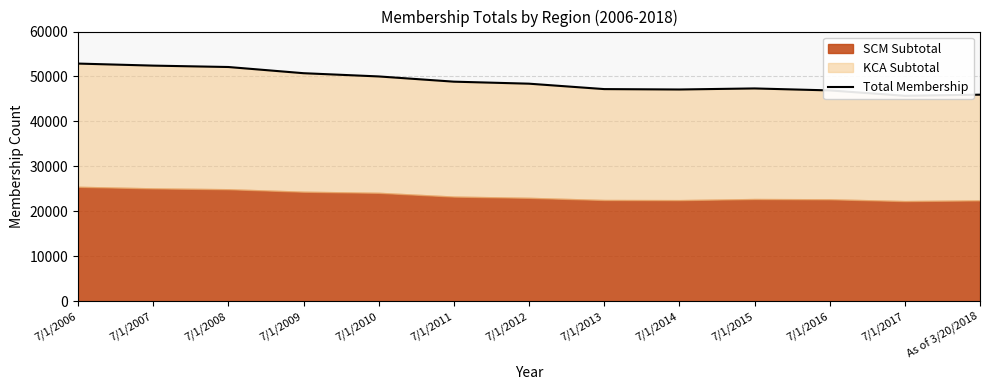

What is the value of the 6th point from the left?

48847